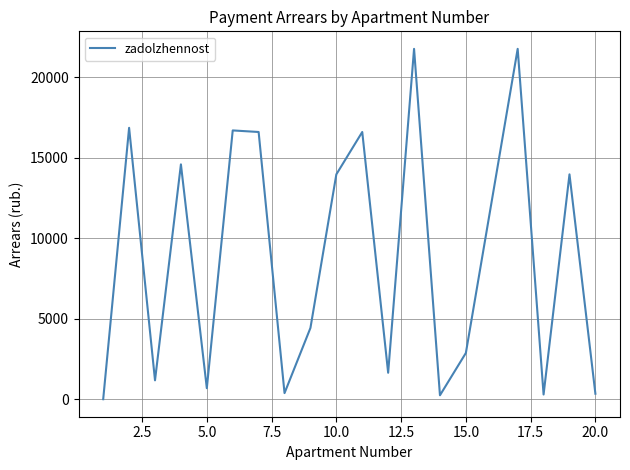

What is the greatest value displayed?

21764.3